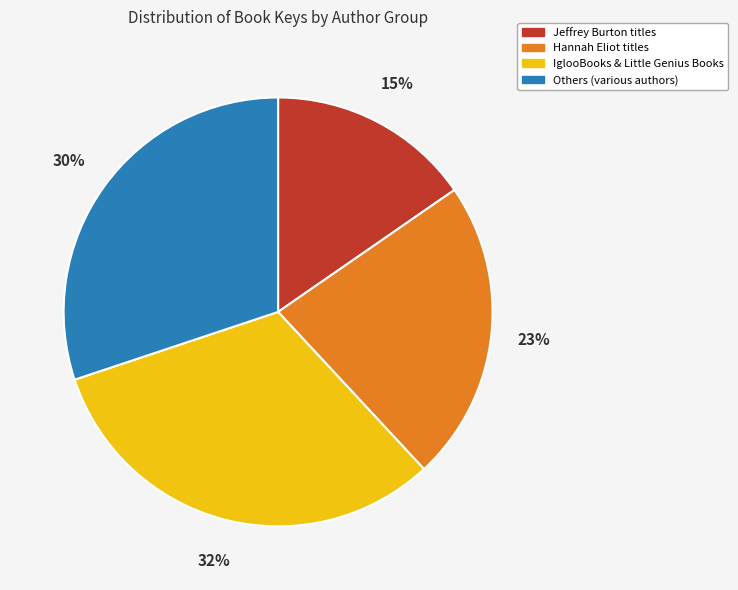

To the nearest percent, what is the average slice percentage?

25%